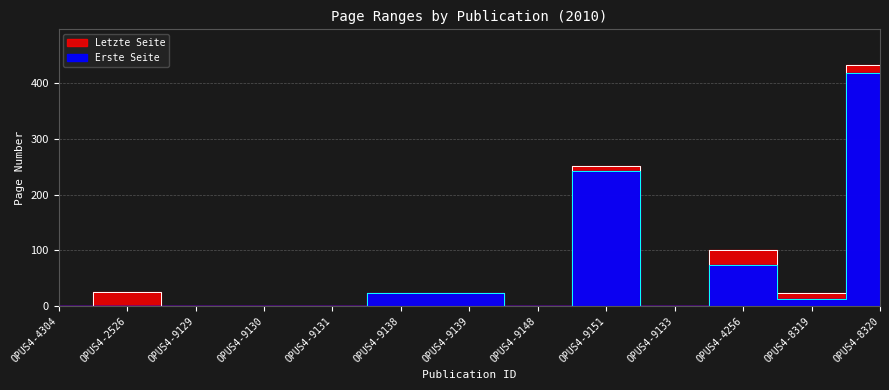

What are all the series names shown in the legend?

Erste Seite, Letzte Seite